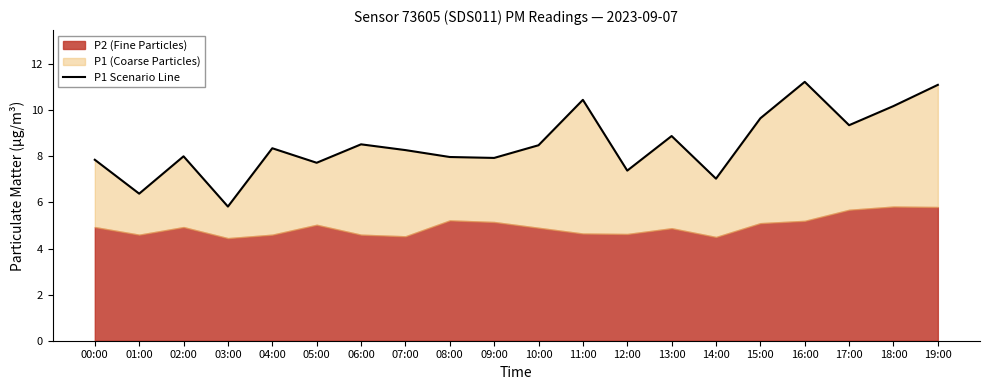

How many data points does each series have?

20